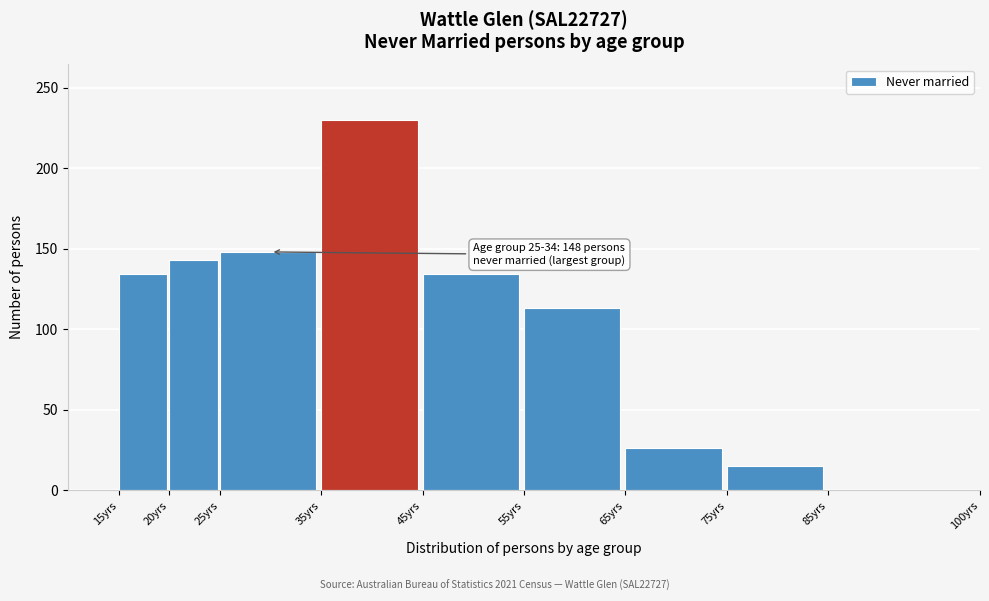

Reading left to right, what are all the values shown in this chart?

15yrs=134	20yrs=143	25yrs=148	35yrs=230	45yrs=134	55yrs=113	65yrs=26	75yrs=15	85yrs=0